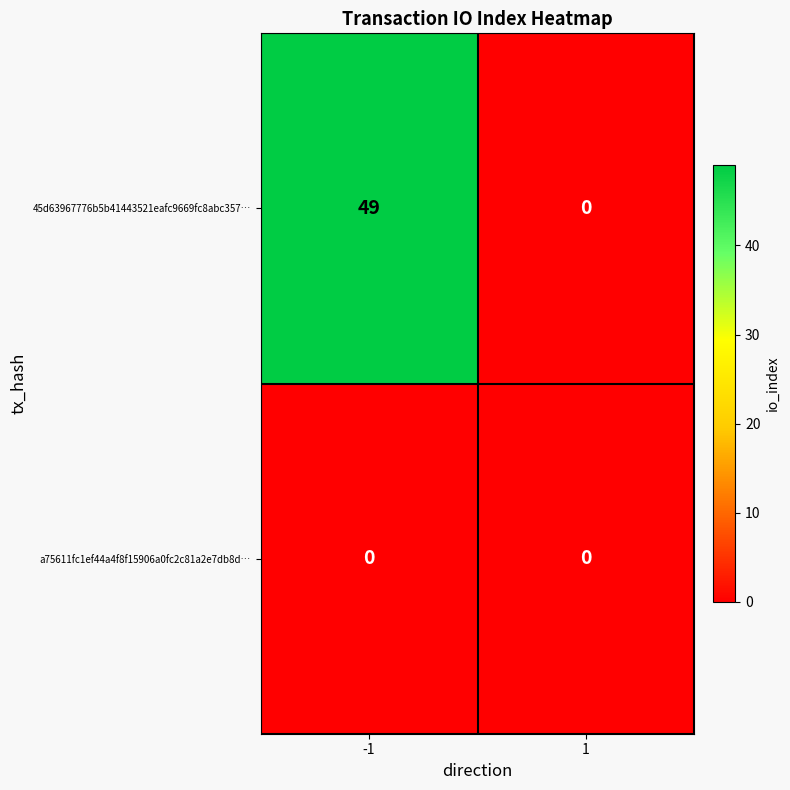

Which series has the largest total across all categories?

45d63967776b5b41443521eafc9669fc8abc357…